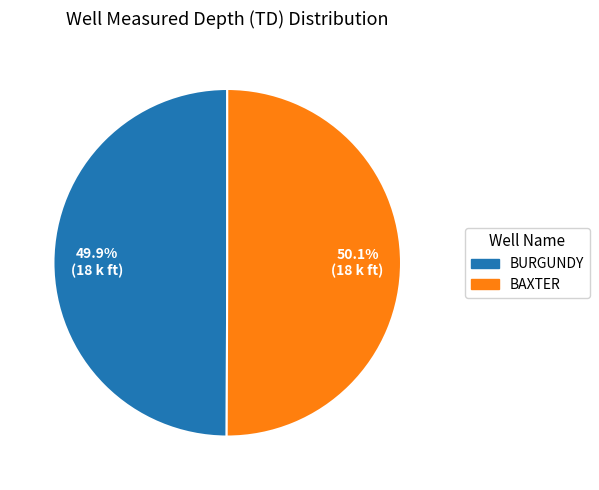

True or false: BURGUNDY accounts for 62% of the total.

False